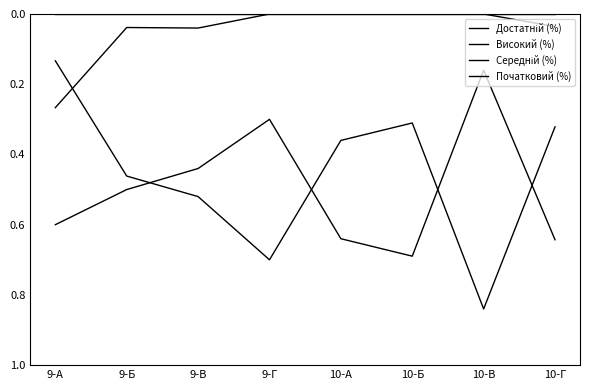

What is the difference between the Достатній (%) values at 10-В and 9-А?

0.7